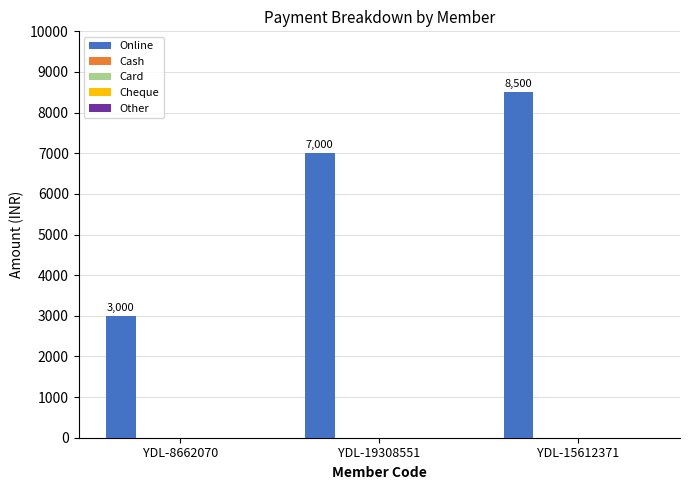

What is the value of the 2nd bar from the left?

7000